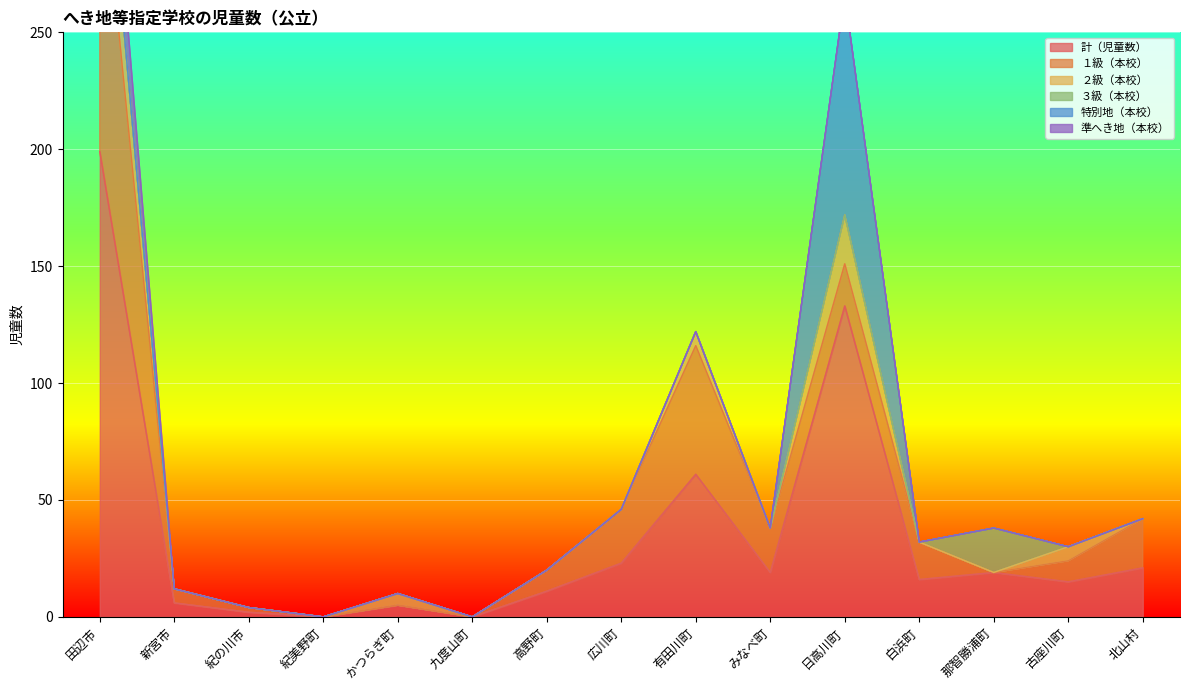

Is it true that 計（児童数） equals 15 at 古座川町?

True